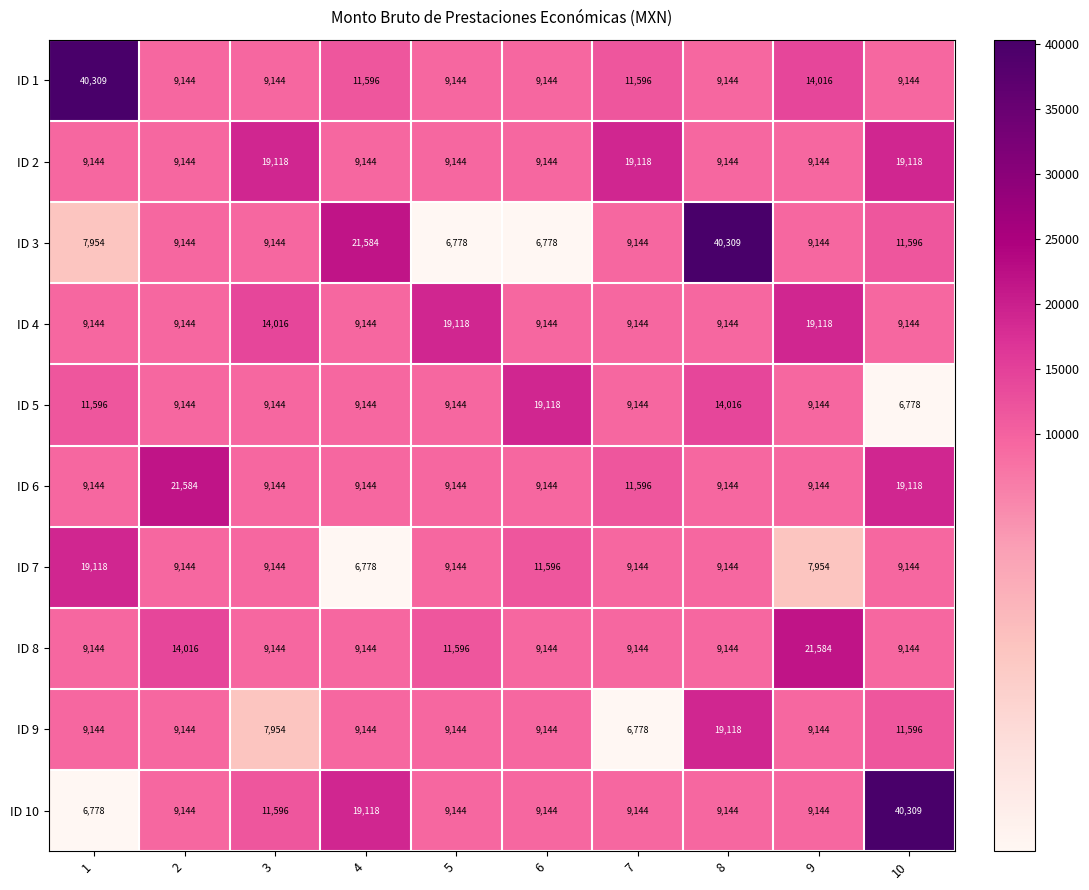

What is the spread (max minus min) of values at 8?

31165